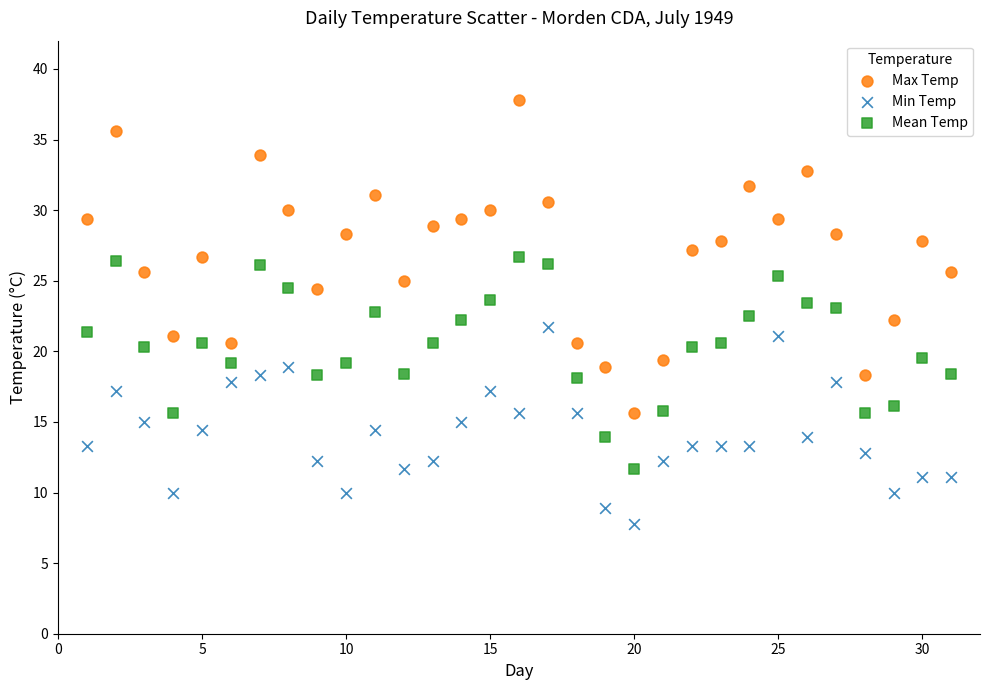

Across all data points, what is the range of Y values (max minus min)?

30.0